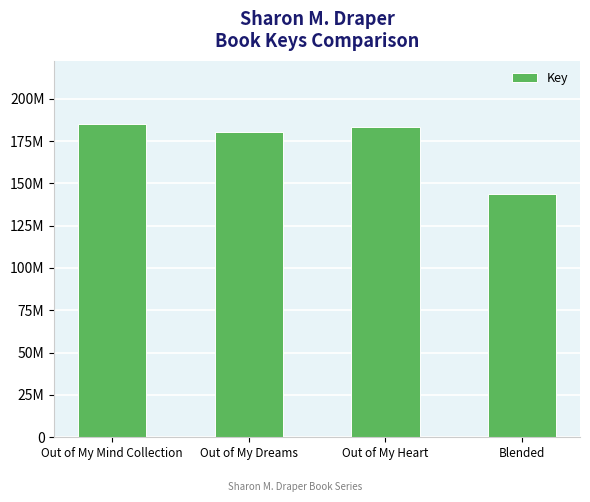

Are the bars grouped side by side (vs. stacked)?

No